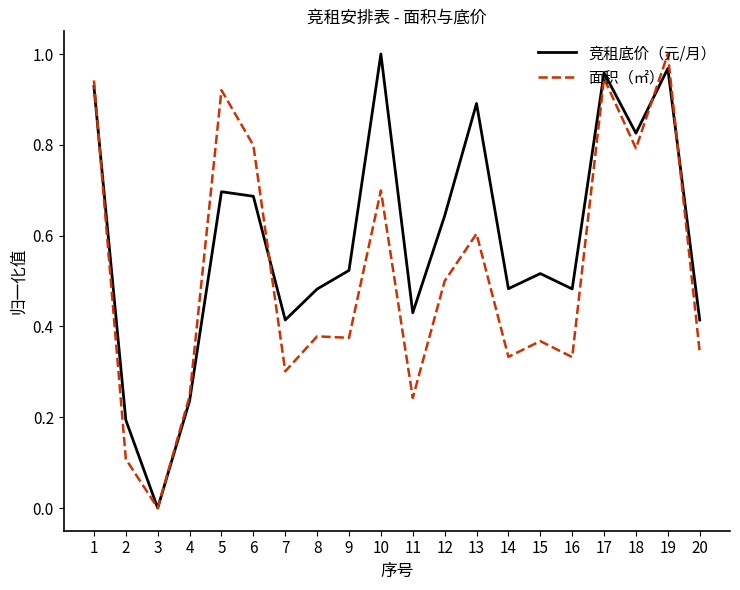

At 14, list the series in order from largest to smallest.

竞租底价（元/月）, 面积（㎡）